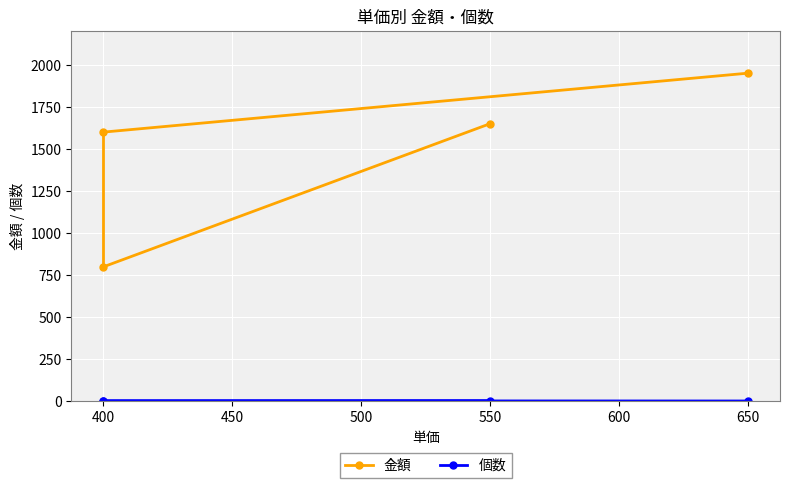

True or false: 個数 has a value of 3 at 400.

False